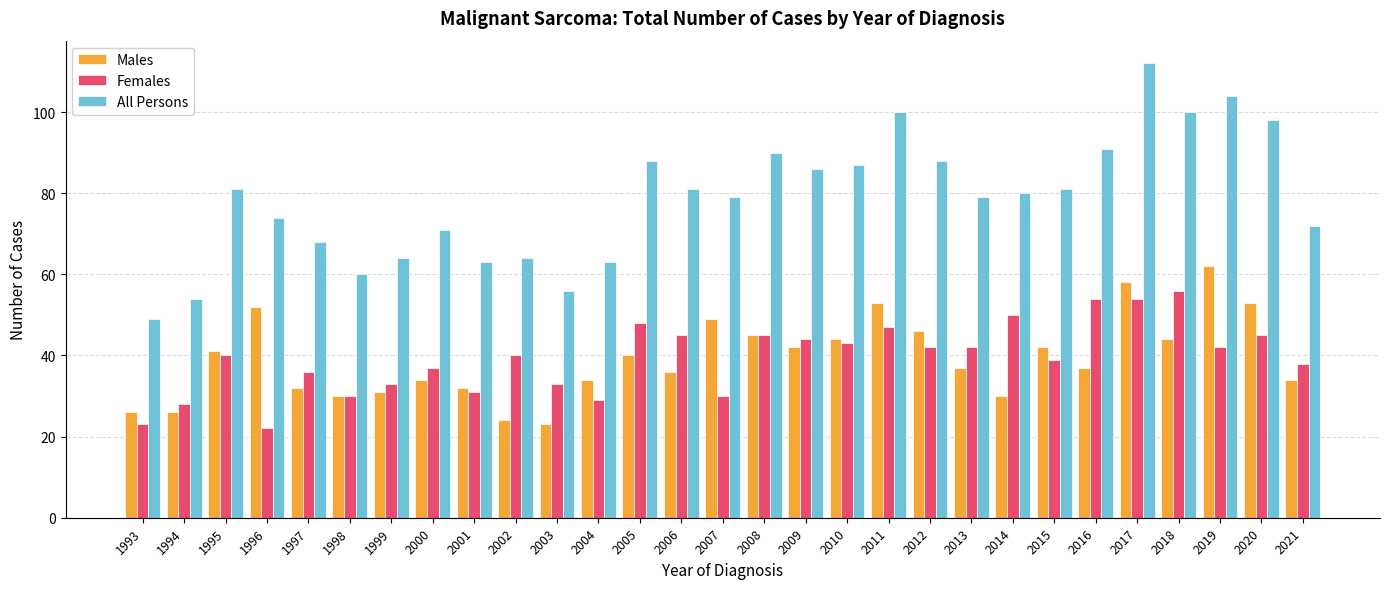

What is the spread (max minus min) of values at 2016?

54